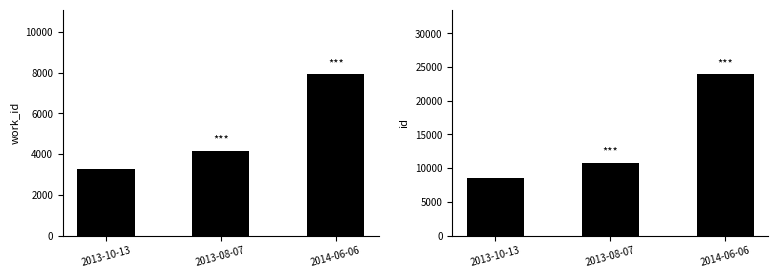

Count the number of data series in this chart.

2